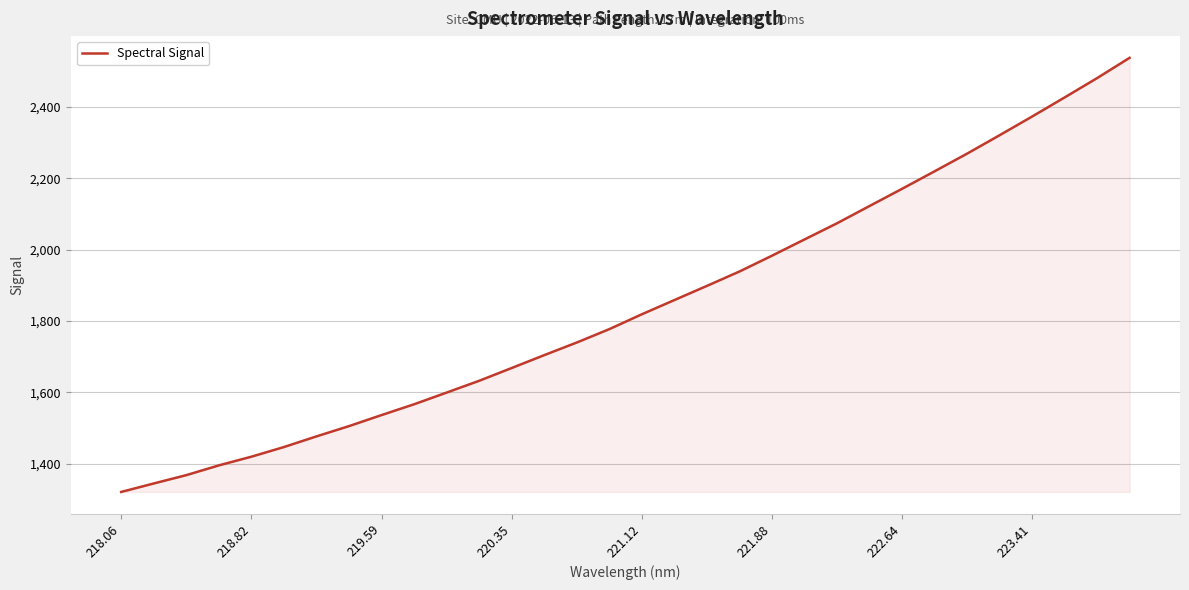

What is the average value?

1844.3